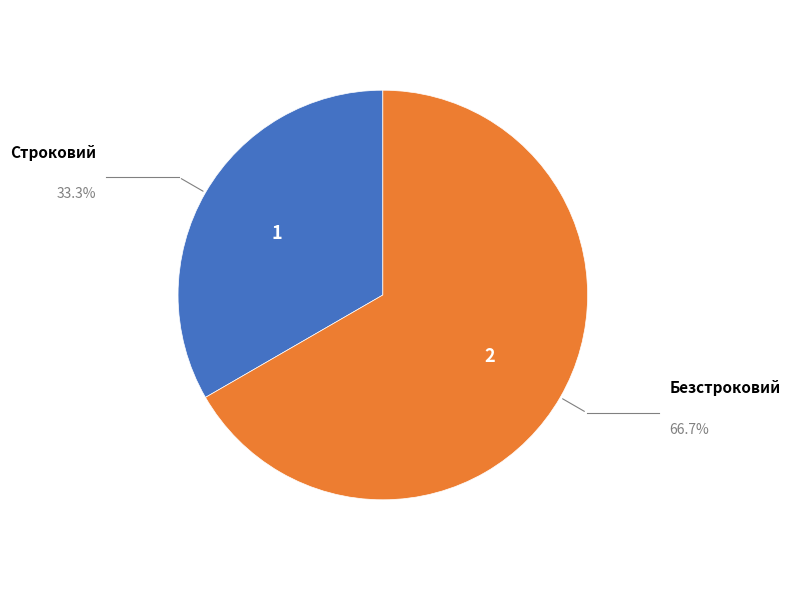

Combined, do Строковий and Безстроковий account for over 50%?

Yes